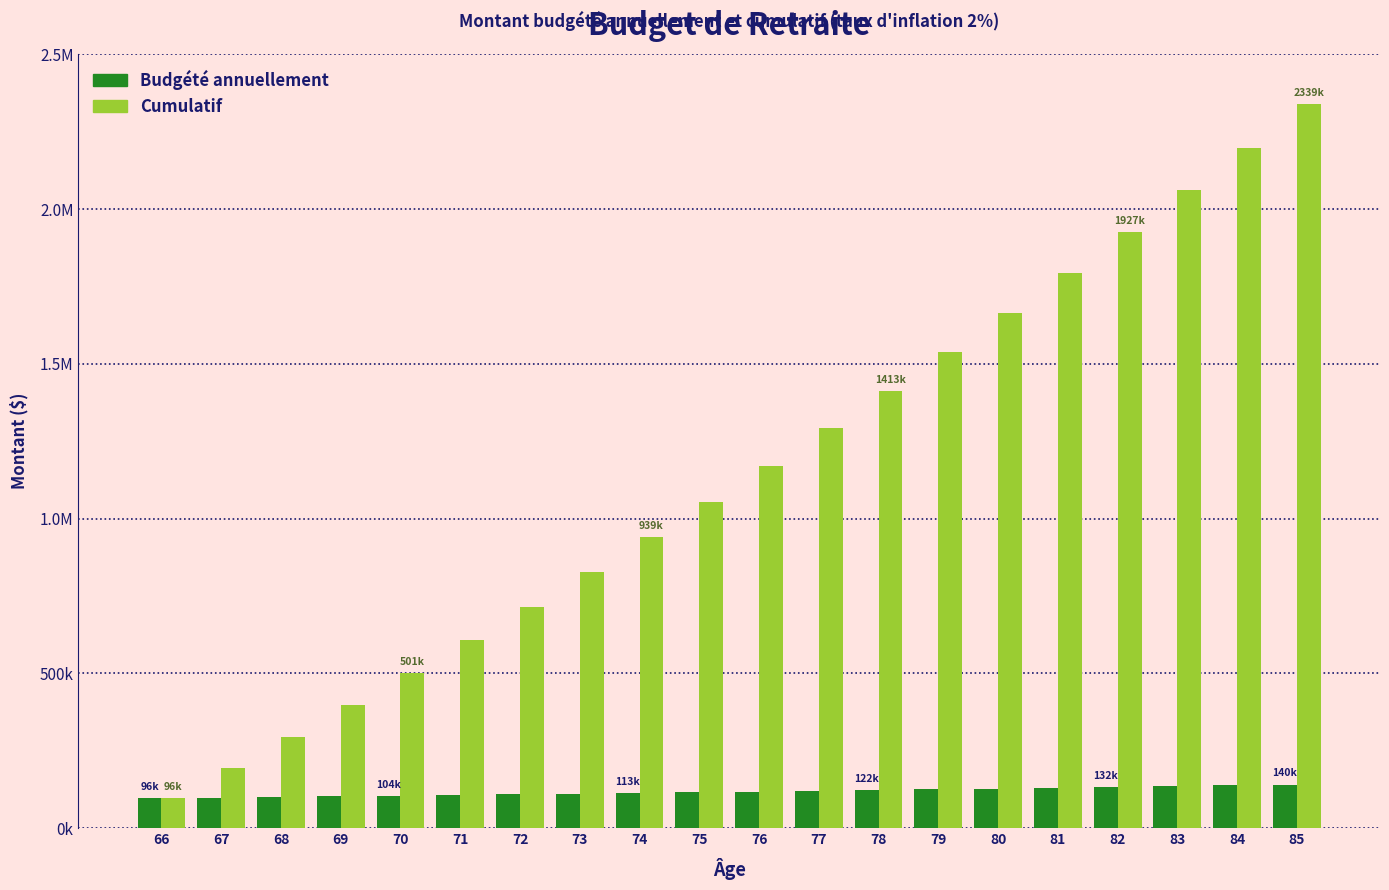

Which series has the widest spread of values?

Cumulatif